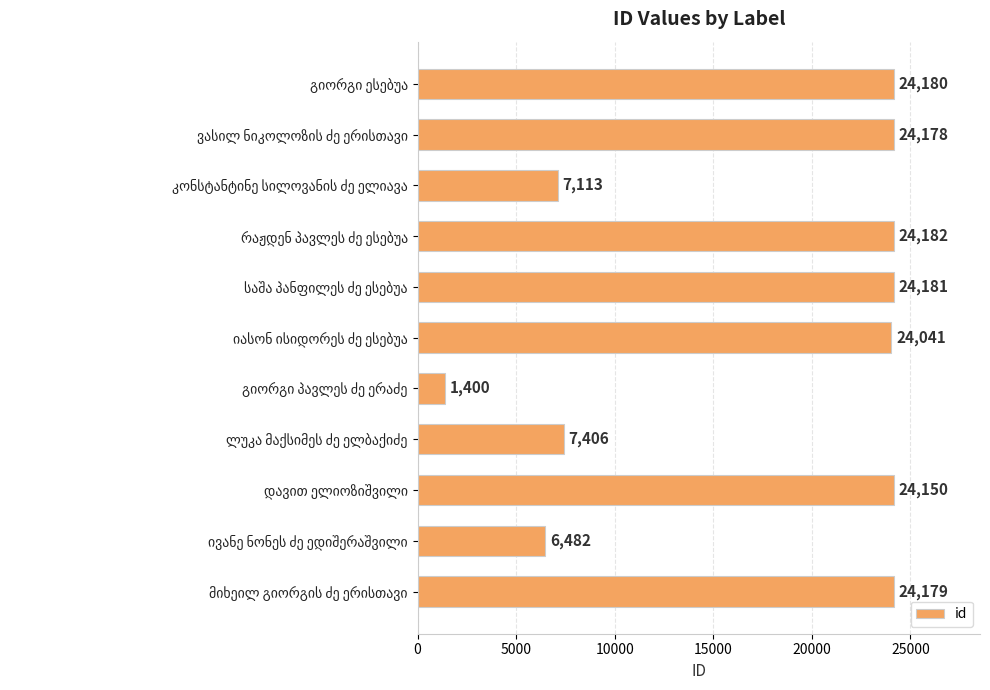

What is the smallest value displayed?

1400